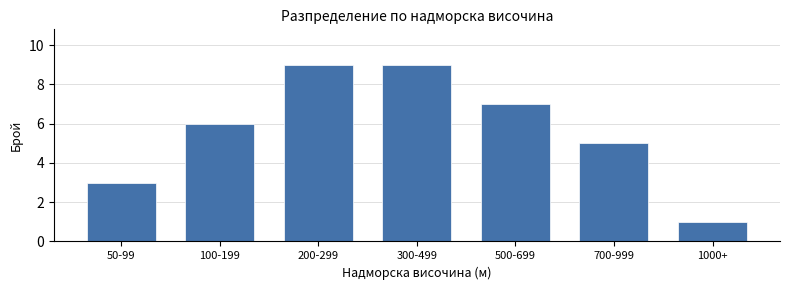

Reading left to right, list all the values displayed in this chart.

50-99=3	100-199=6	200-299=9	300-499=9	500-699=7	700-999=5	1000+=1